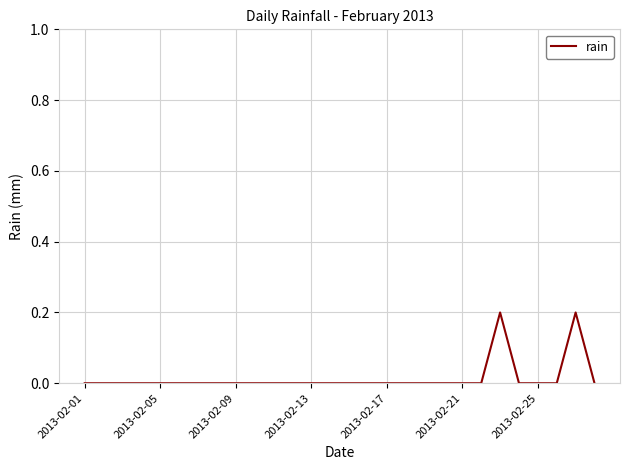

What is the sum of all values?

0.4